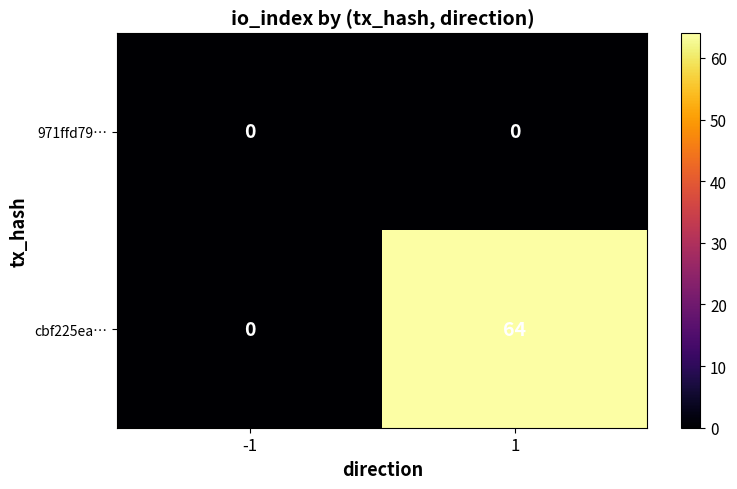

The value of cbf225ea… at 1 is 94. True or false?

False